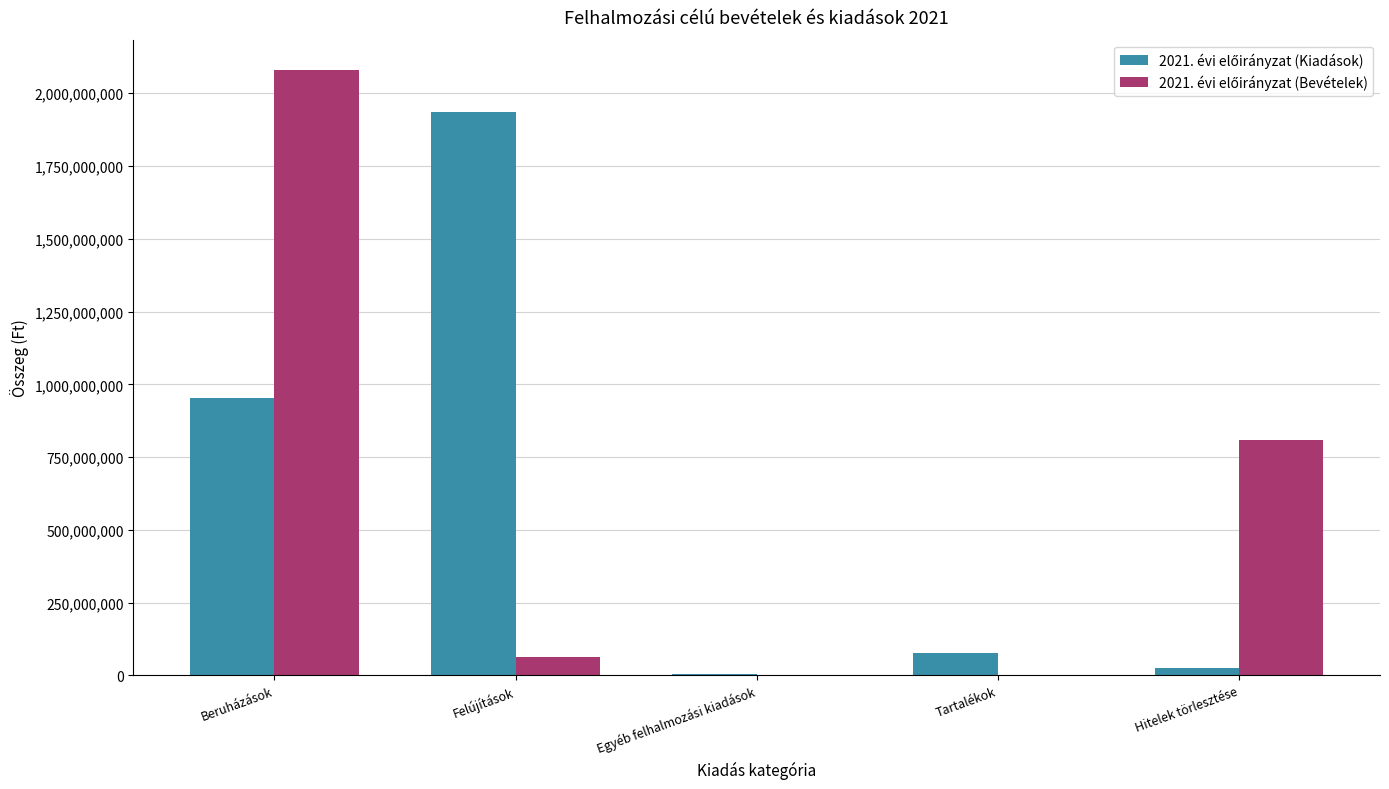

What is the total value across all series at Beruházások?

3034456576